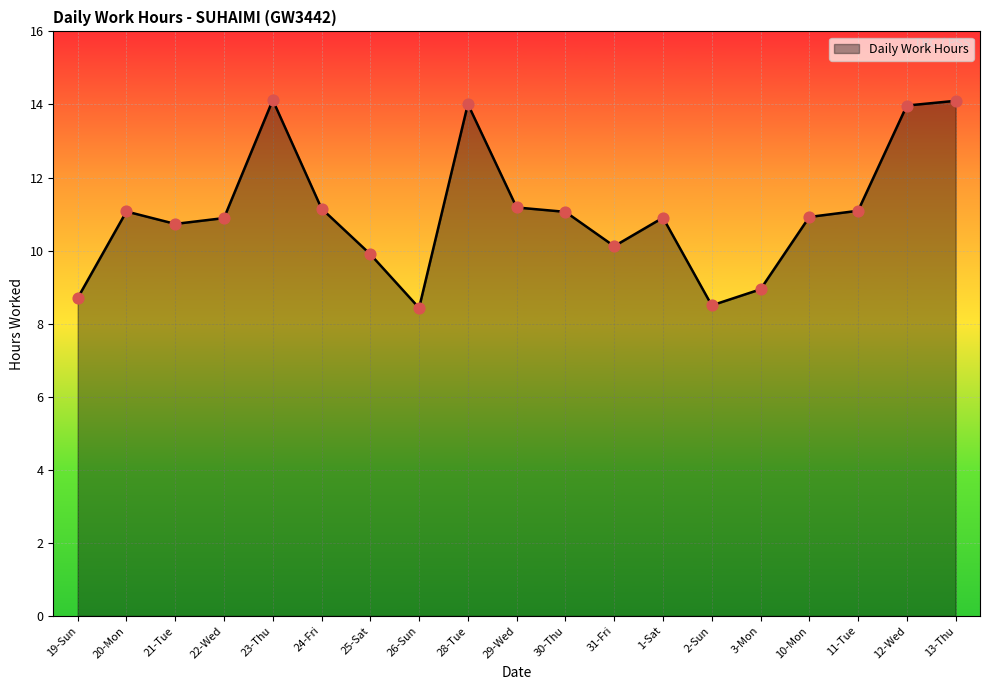

Approximately how many times larger is the value at 2-Sun compared to 11-Tue?

0.8